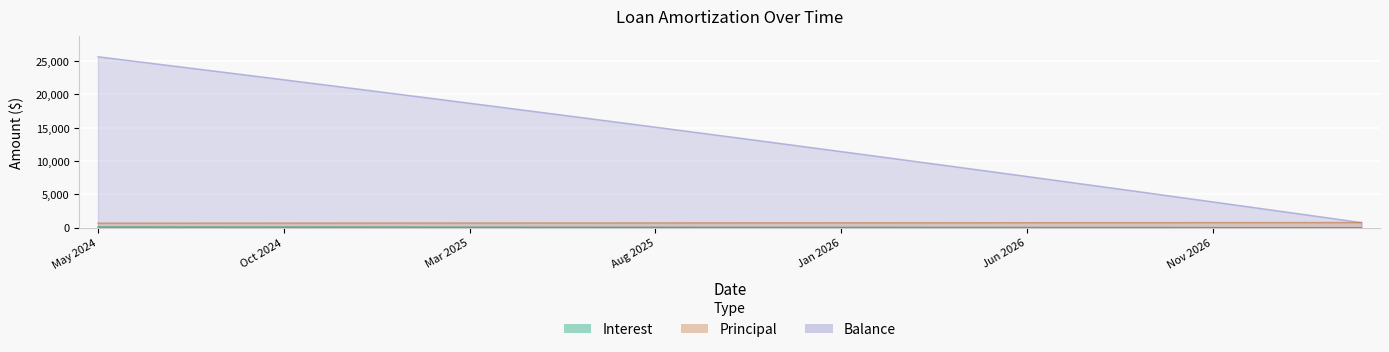

Between Aug 2024 and Jul 2026, which series saw the biggest shift?

Balance